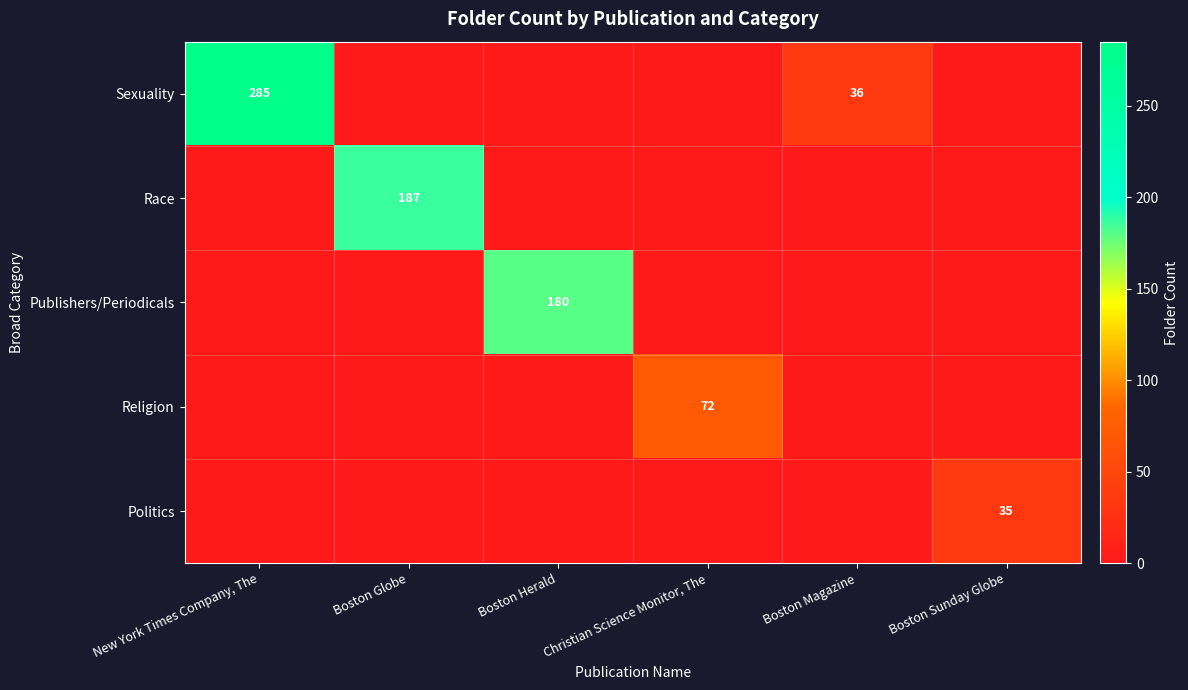

What is the sum of the Race values at Boston Globe and Christian Science Monitor, The?

187